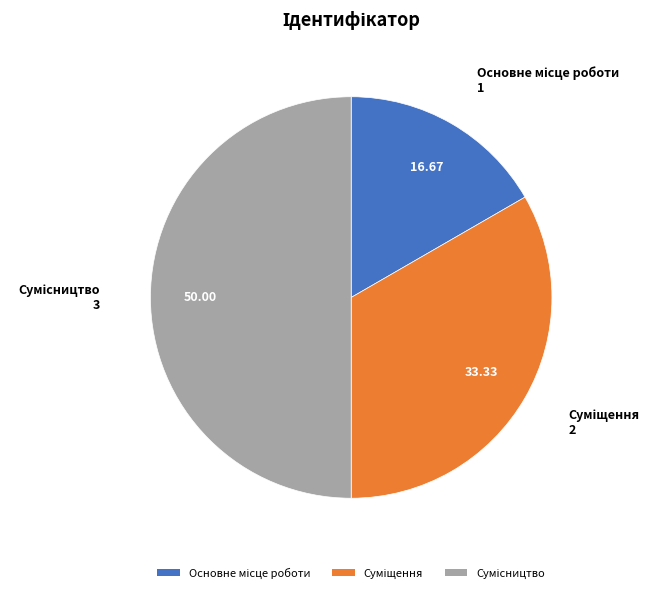

What is the change in value from Основне місце роботи to Сумісництво?

+2